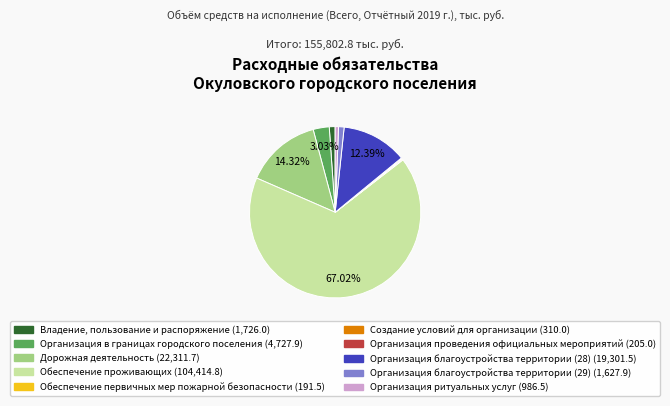

To the nearest percent, what is the average slice percentage?

10%